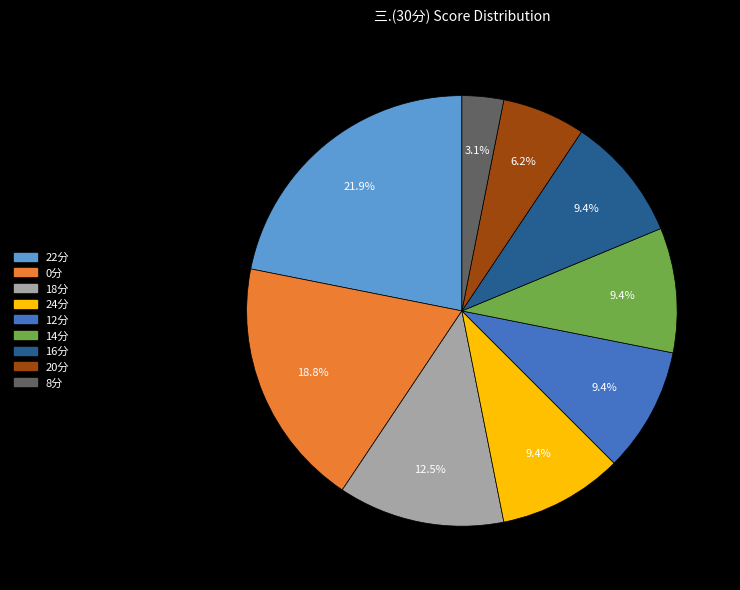

Does 22分 represent more than half of the total?

No